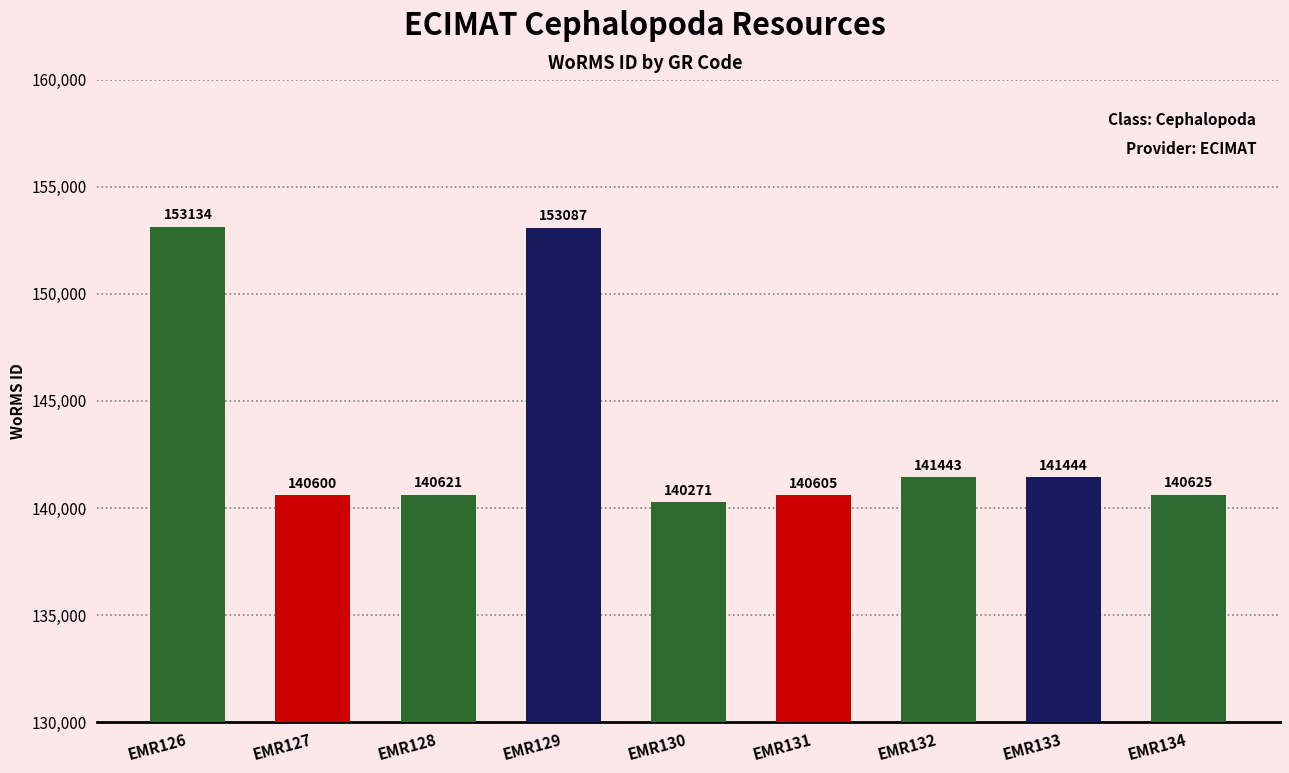

Read the value at EMR127, to the nearest 10.

140600